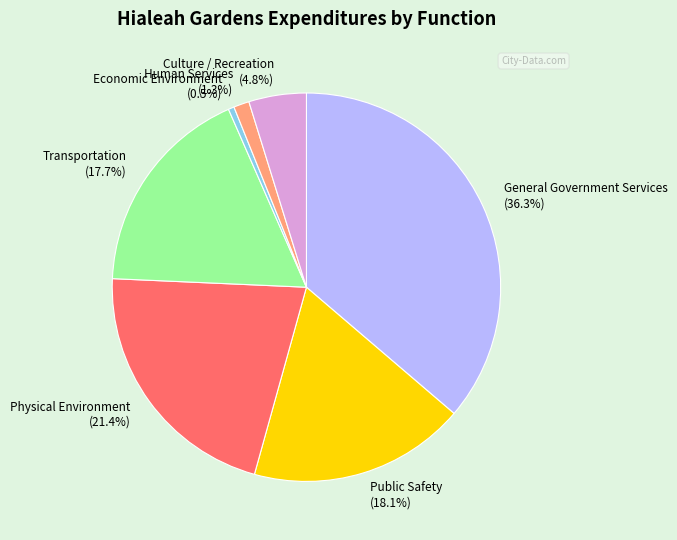

Which category has the smallest portion of the pie?

Economic Environment